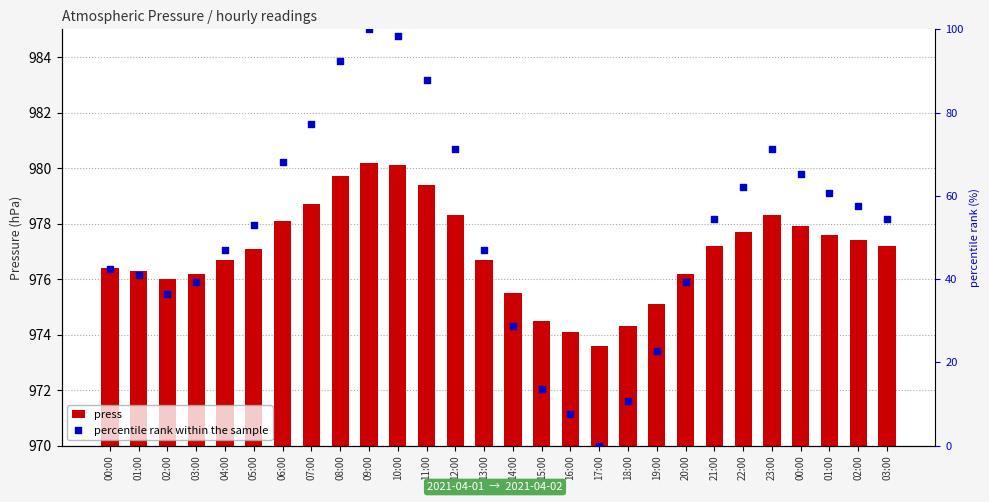

At how many categories does at least one series exceed 559?

28